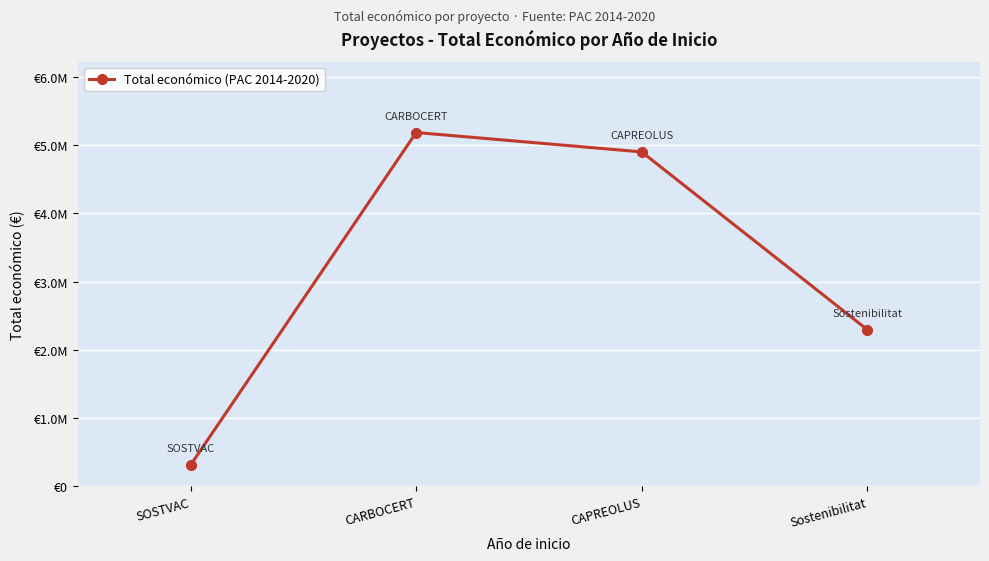

Is this an area chart (filled region under the line)?

No